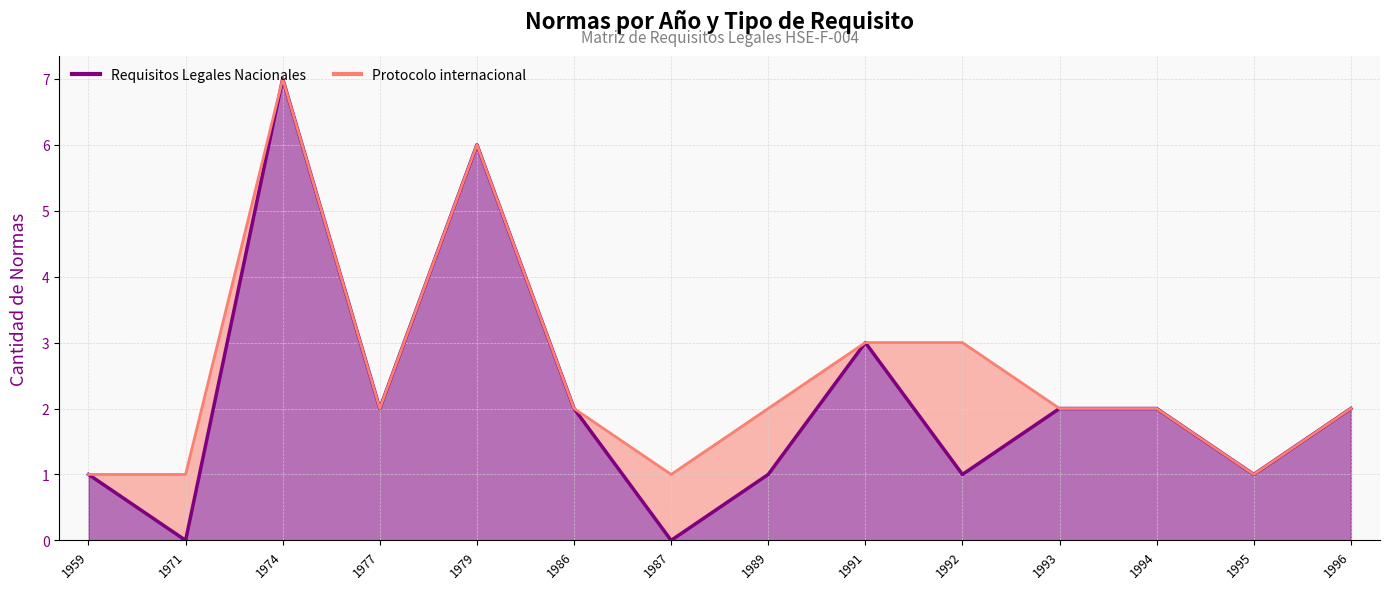

List the labels in order of value, largest first.

1974, 1979, 1991, 1977, 1986, 1993, 1994, 1996, 1959, 1989, 1992, 1995, 1971, 1987